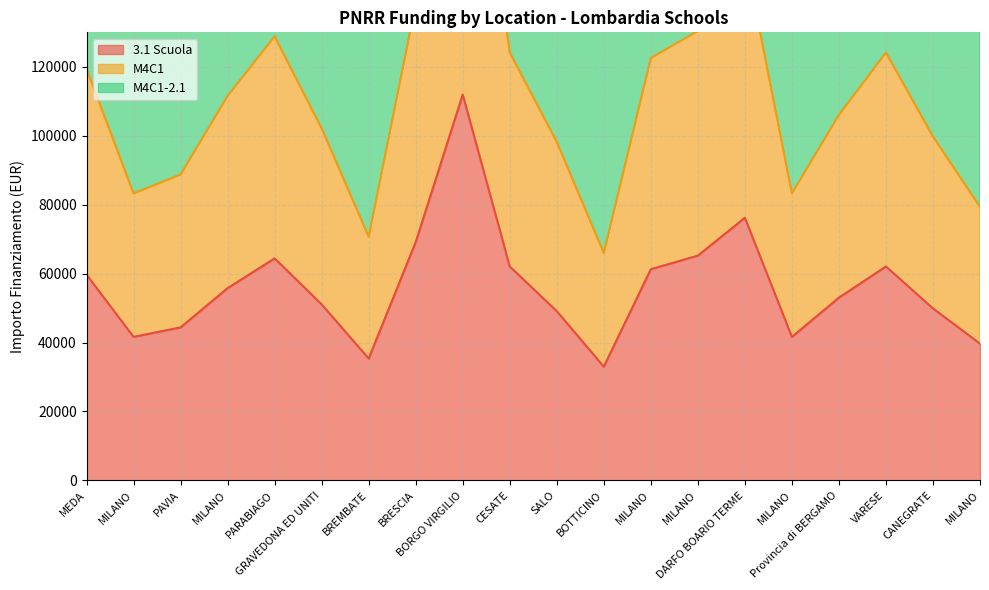

Where is 3.1 Scuola nearest to the value 72472?

BRESCIA